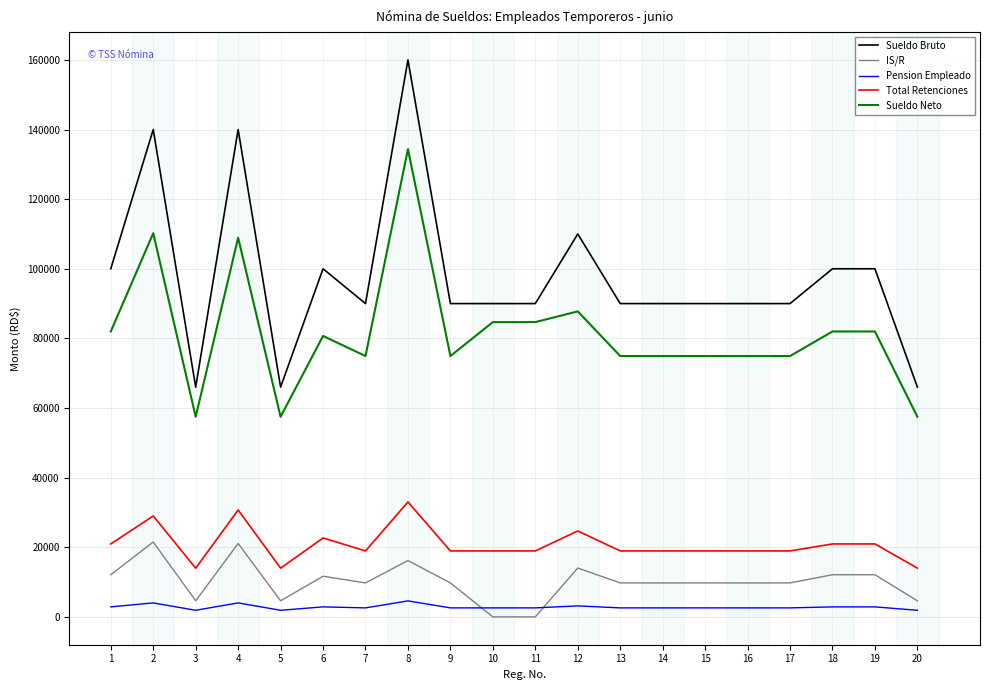

Is the value of Sueldo Bruto at 6 greater than the value of IS/R at 18?

Yes